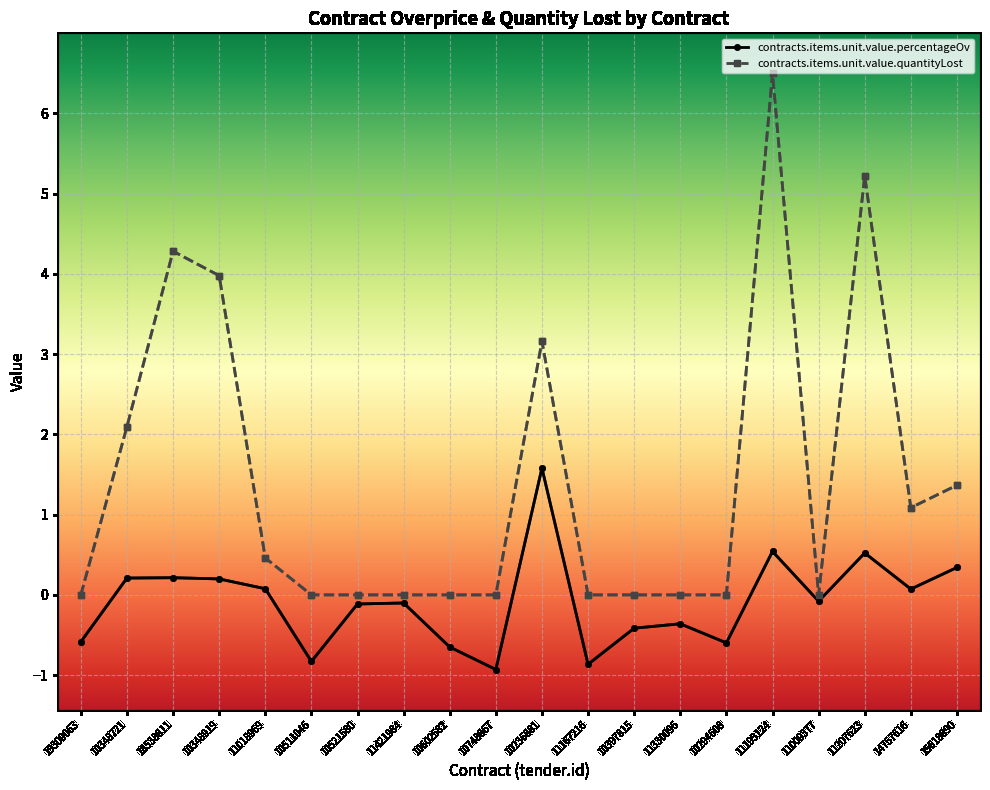

Rank the series by their average value, from highest to lowest.

contracts.items.unit.value.quantityLost, contracts.items.unit.value.percentageOv